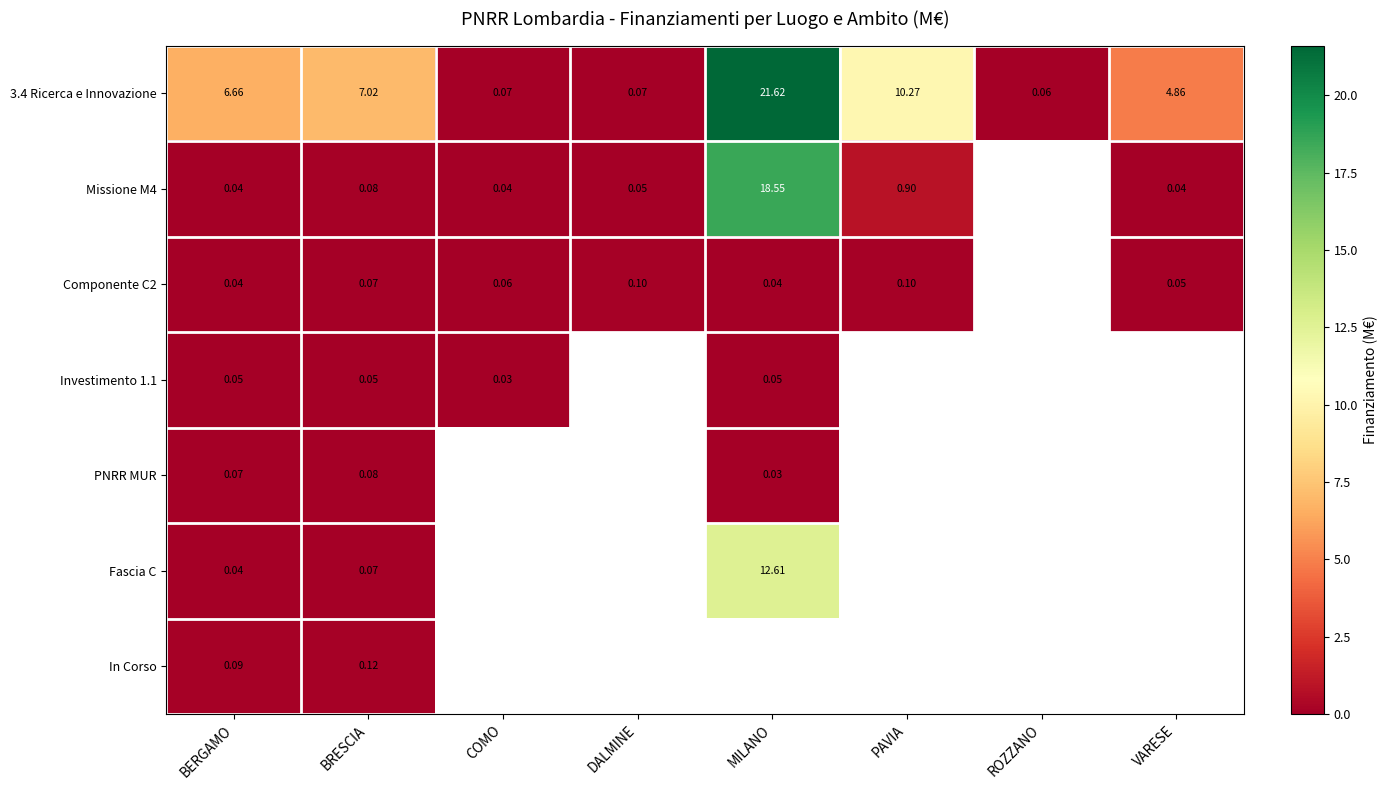

At which label does Investimento 1.1 reach its peak?

MILANO